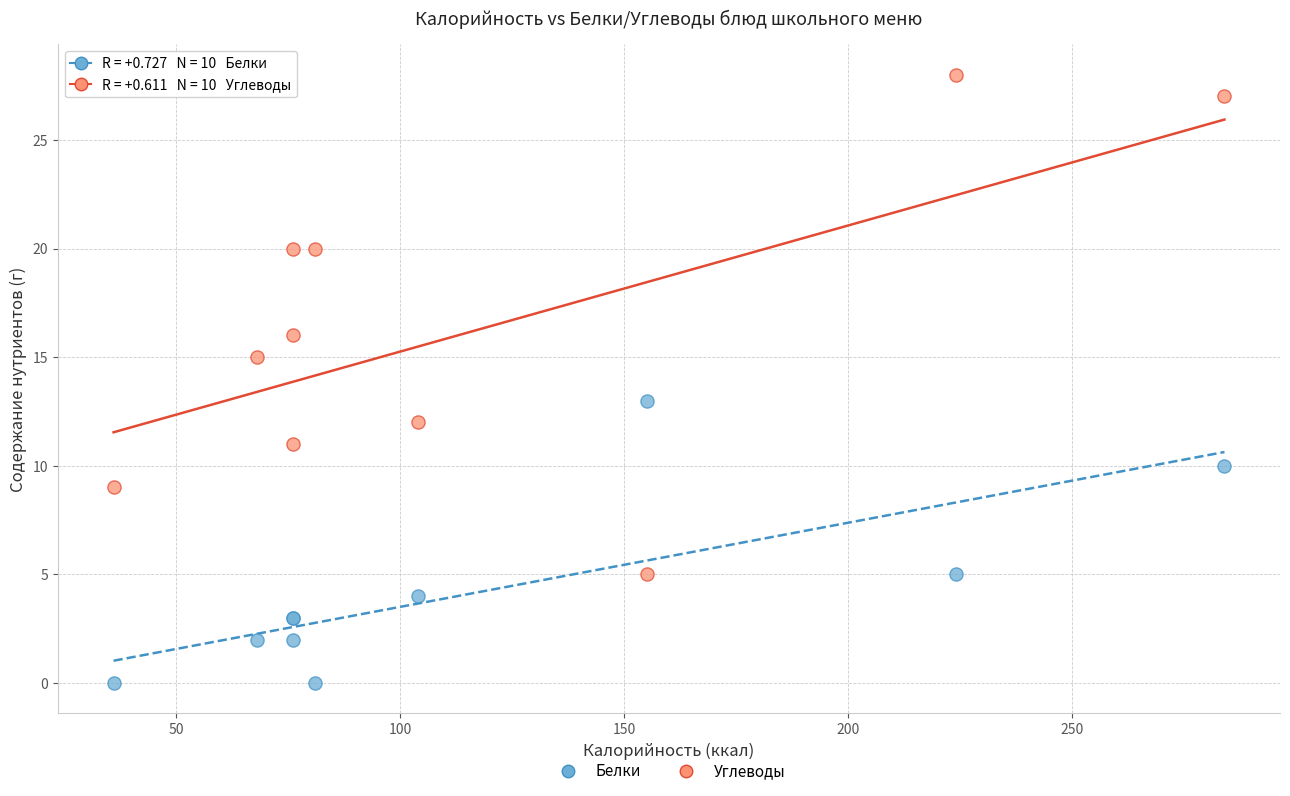

Which series contains the lowest Y value?

Белки